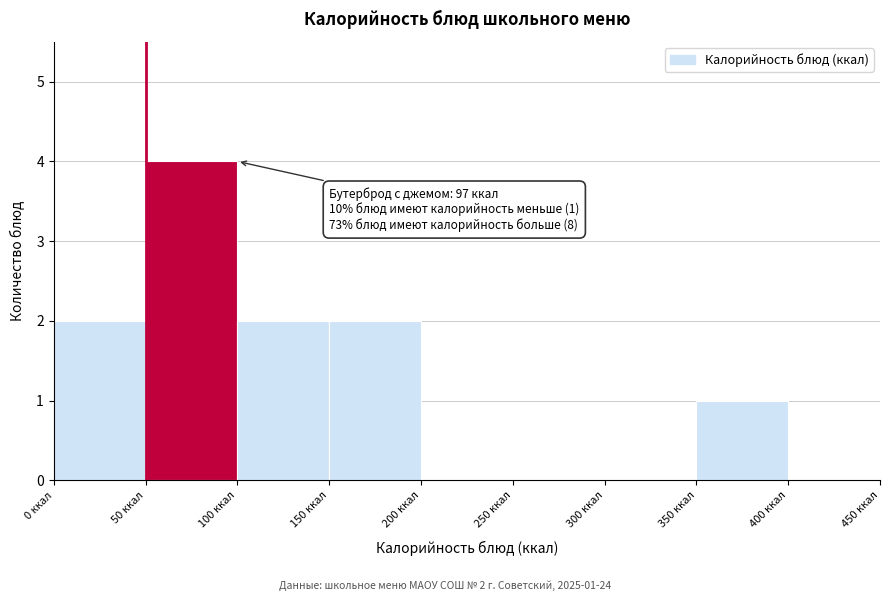

Which range on the x-axis has the tallest bar?

50 to 100